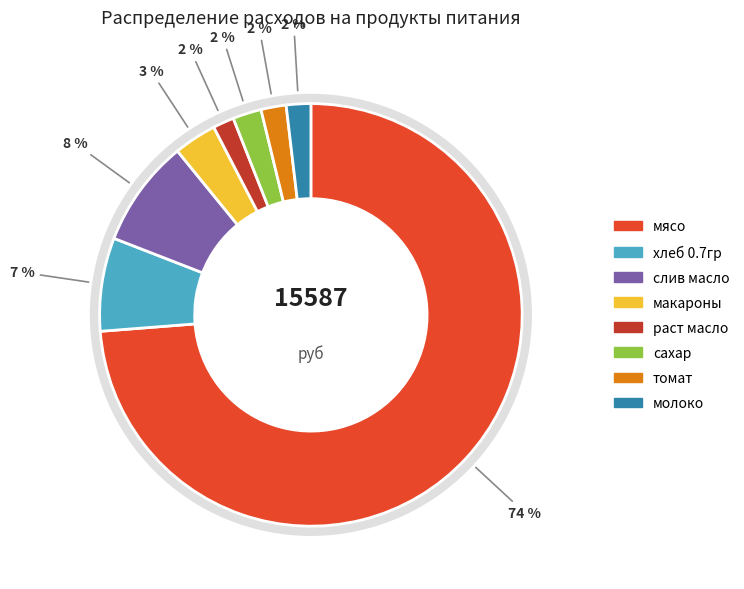

To the nearest percent, what is the combined percentage of слив масло and раст масло?

10%